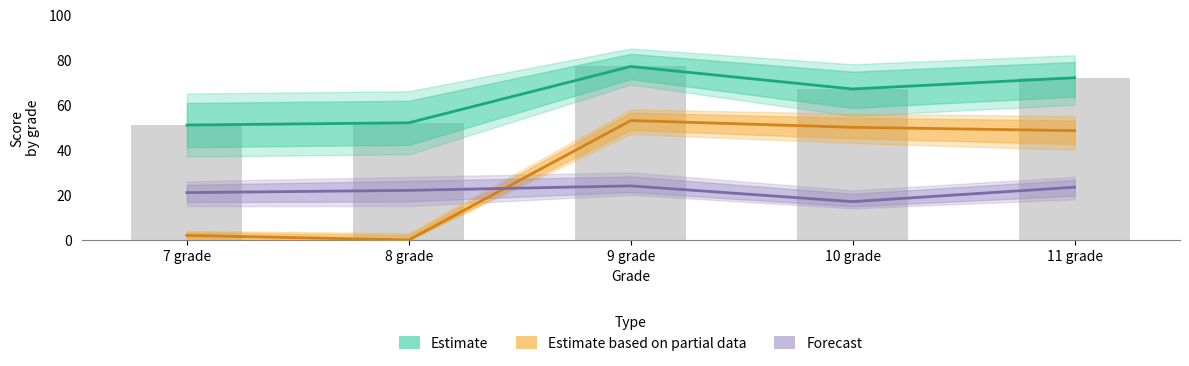

What is the value of the Estimate based on partial data bar at the 3rd from the left?

53.0